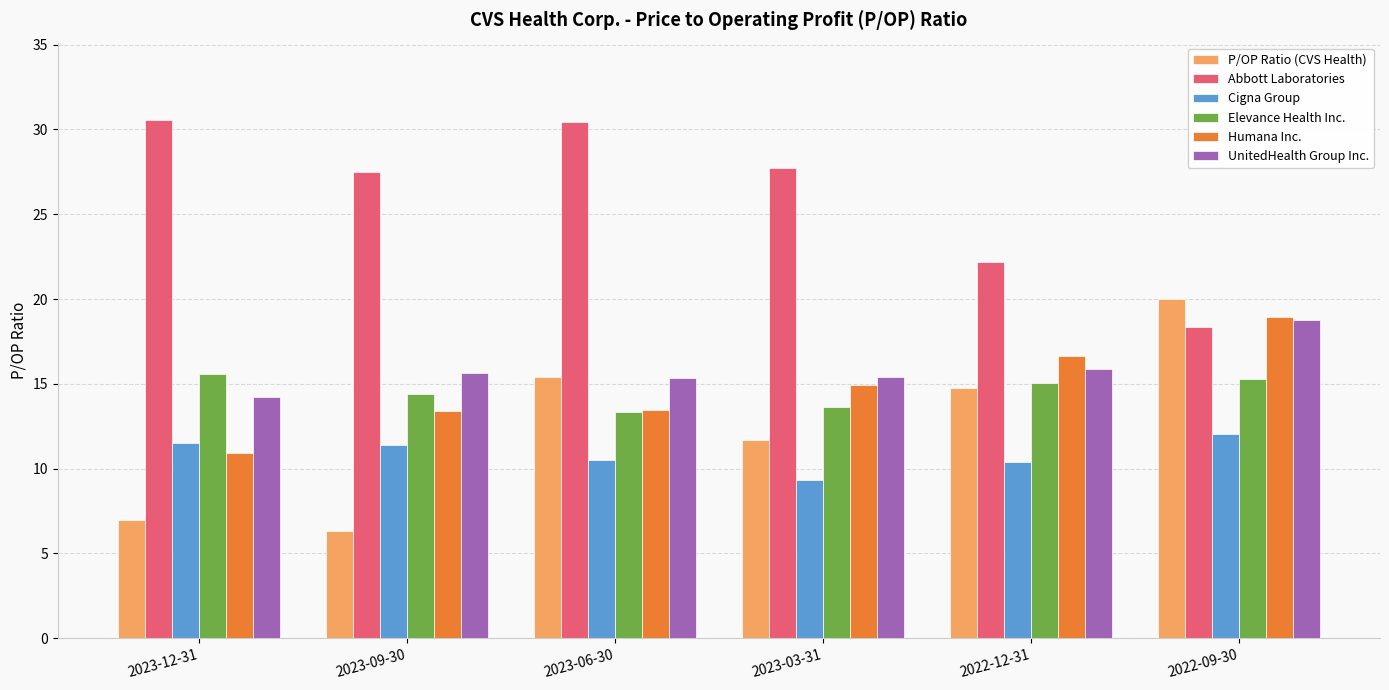

Is it true that UnitedHealth Group Inc. equals 3.1 at 2023-09-30?

False